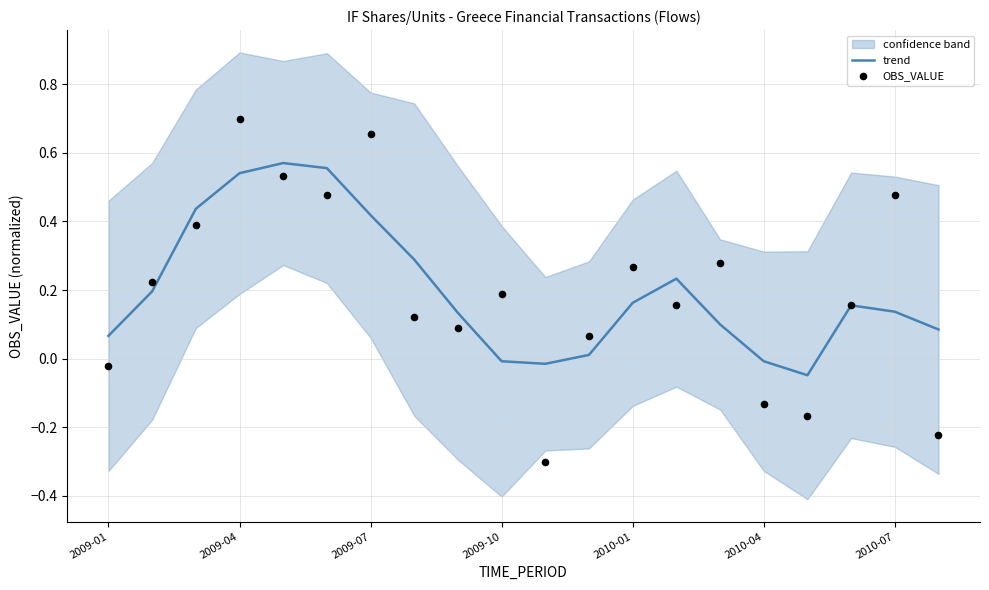

Which series contains the highest Y value?

OBS_VALUE